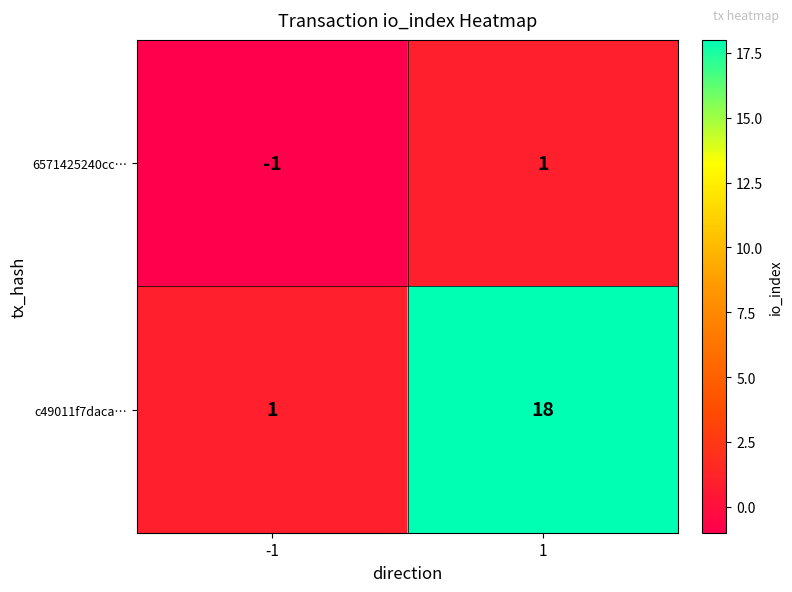

Rank the series at 1 from lowest to highest value.

6571425240cc…, c49011f7daca…